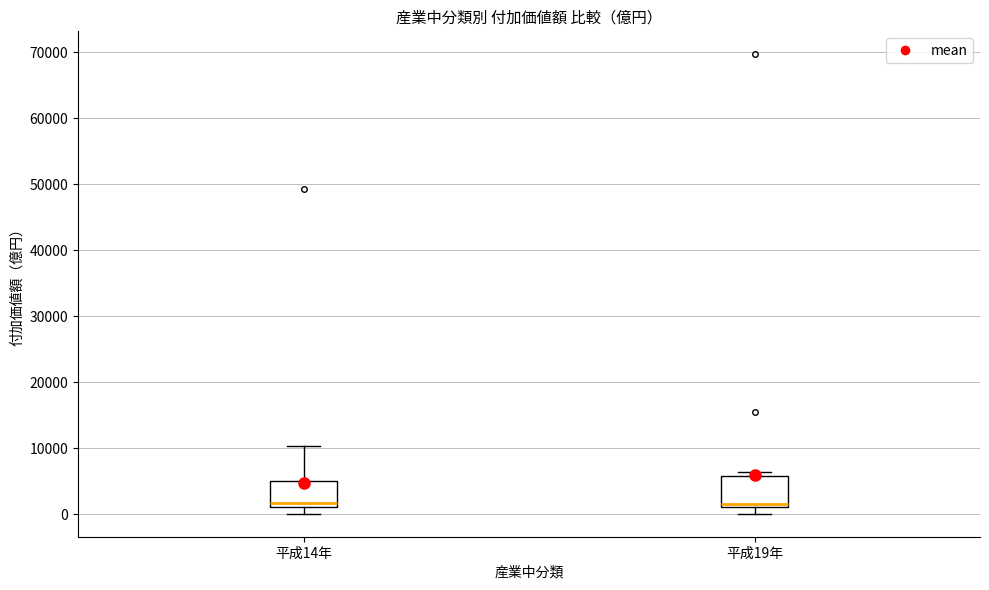

Where does the median line of the box for 平成19年 sit on the y-axis? The values are not printed on the chart, so give them approximately, as read against the axis.

2000